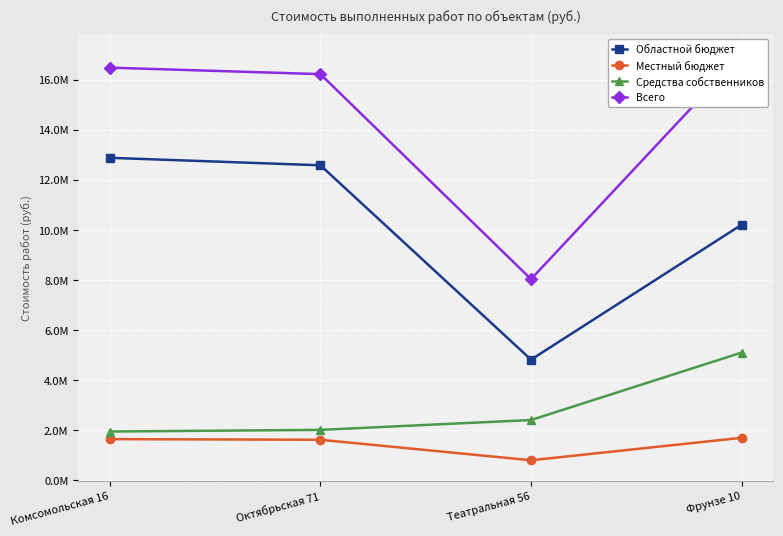

What is the difference between the highest and lowest values at Комсомольская 16?

14830115.0